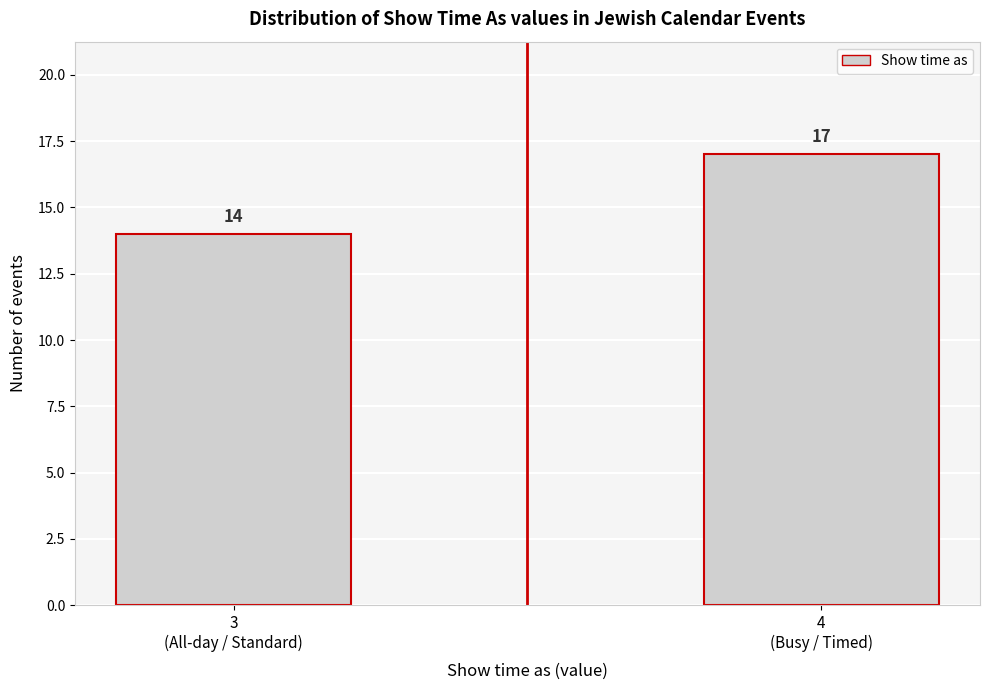

Reading left to right, transcribe all the data shown in this chart.

14	17